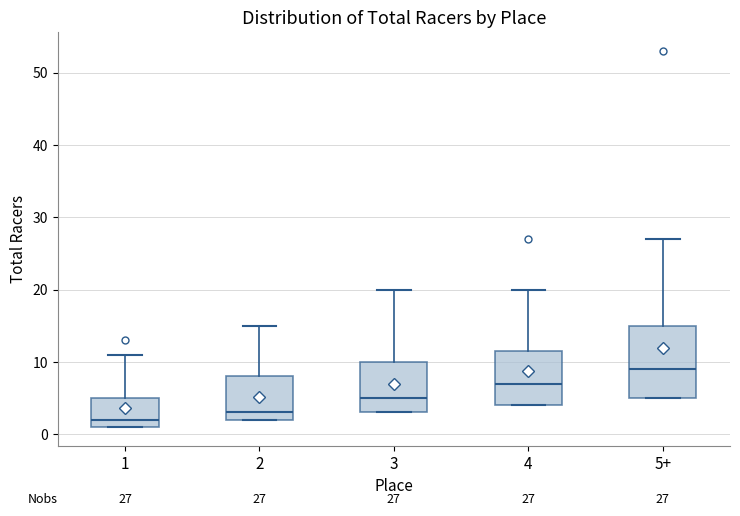

Which box's median line is the highest?

5+